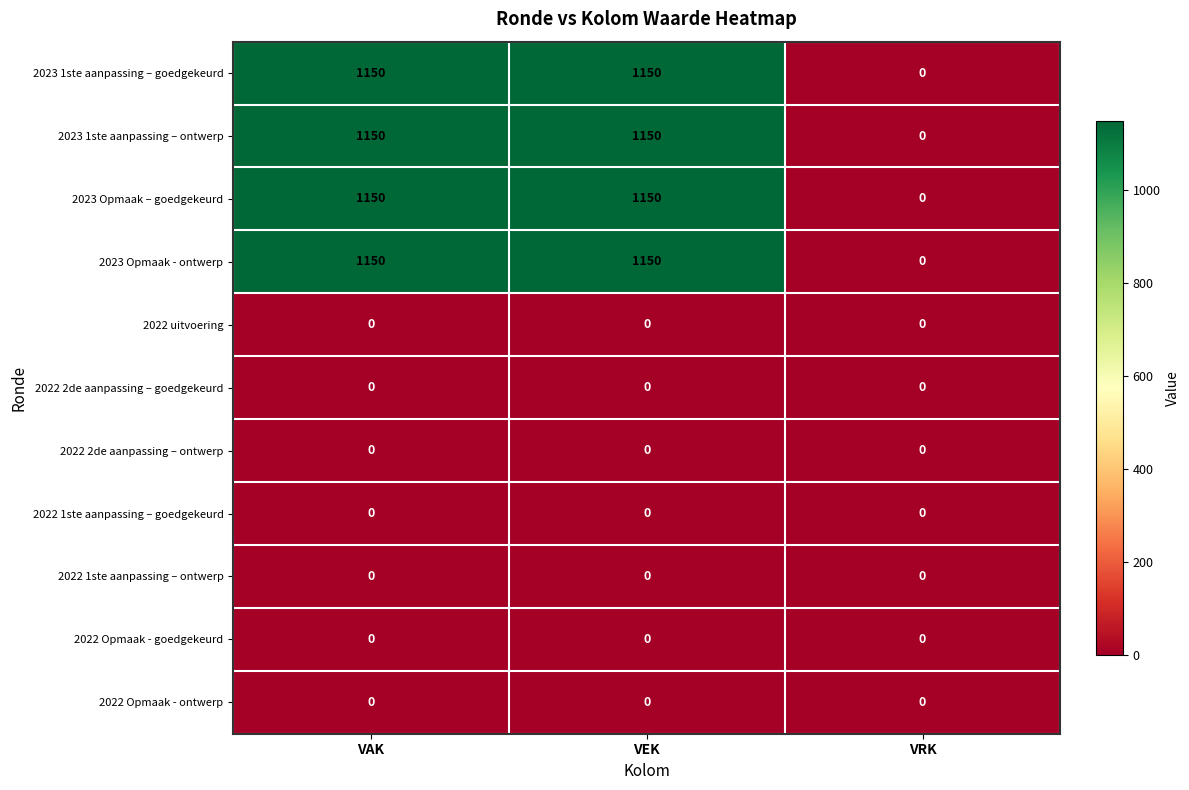

What is the sum of the 2023 Opmaak – goedgekeurd values at VAK and VEK?

2300